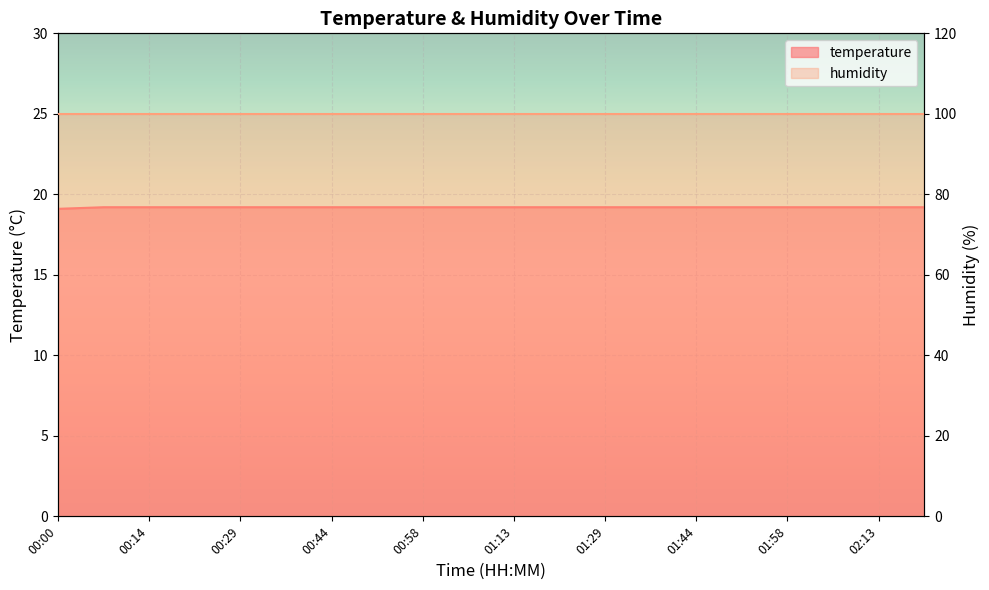

Which category has the lowest value across all series?

00:00